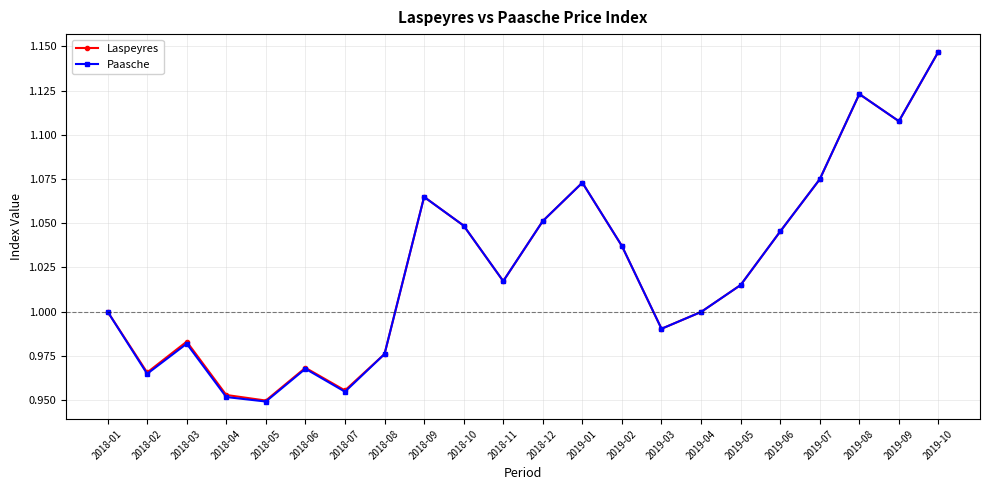

Count the number of data series in this chart.

2